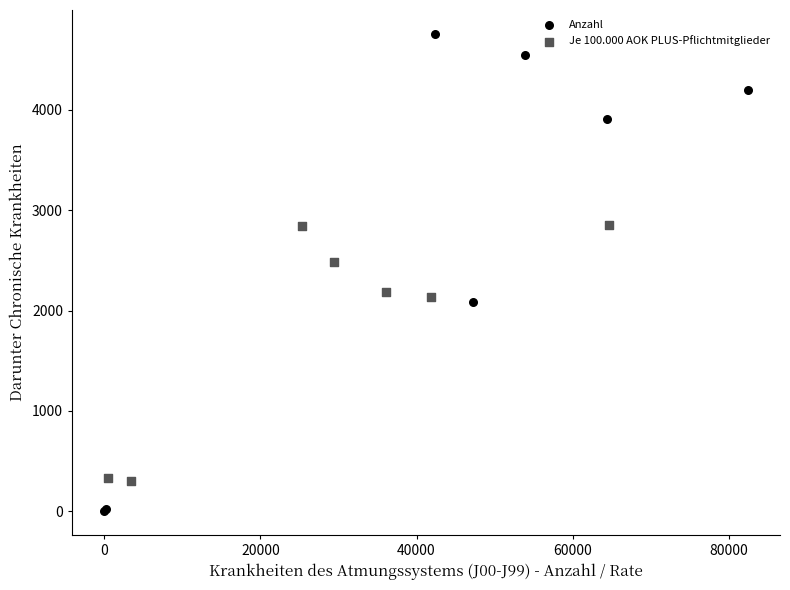

Which series contains the lowest Y value?

Anzahl